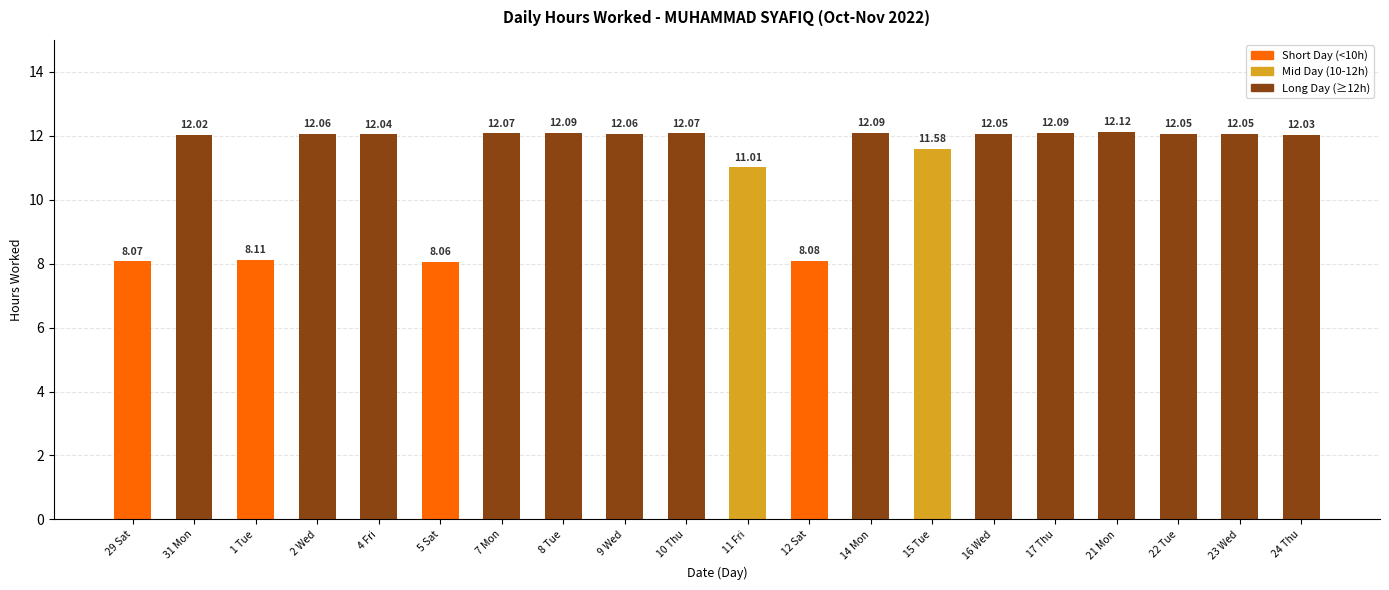

Are the bars horizontal?

No